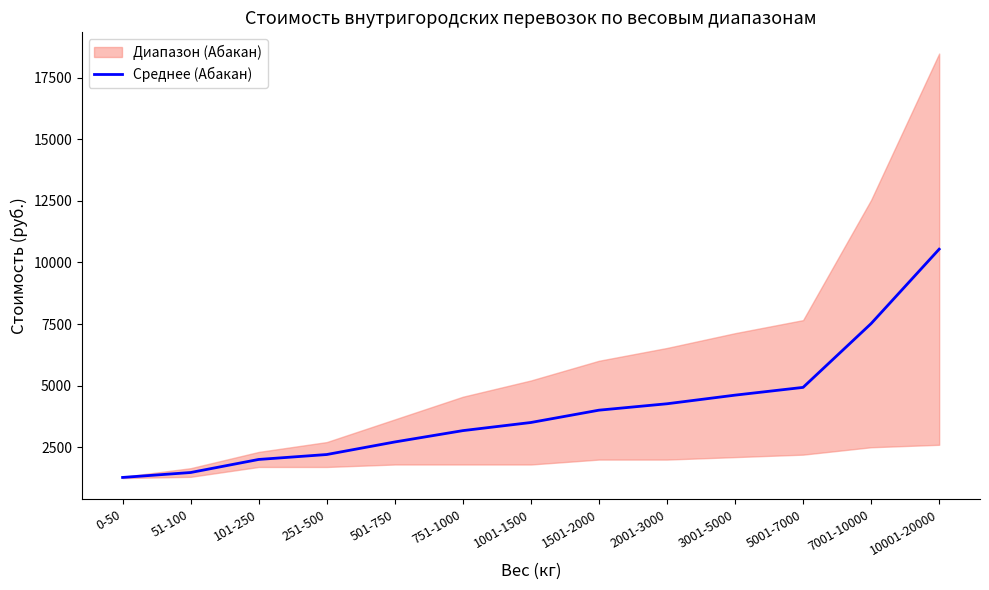

Which label corresponds to the smallest value in the chart?

0-50